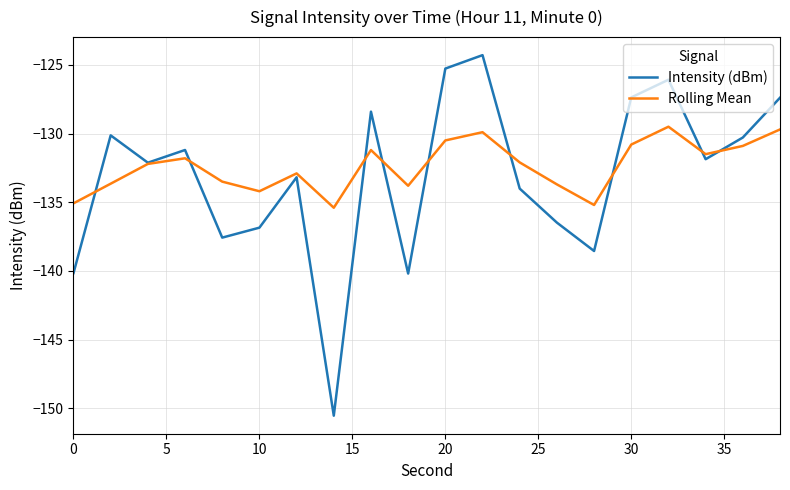

Which series has the widest spread of values?

Intensity (dBm)